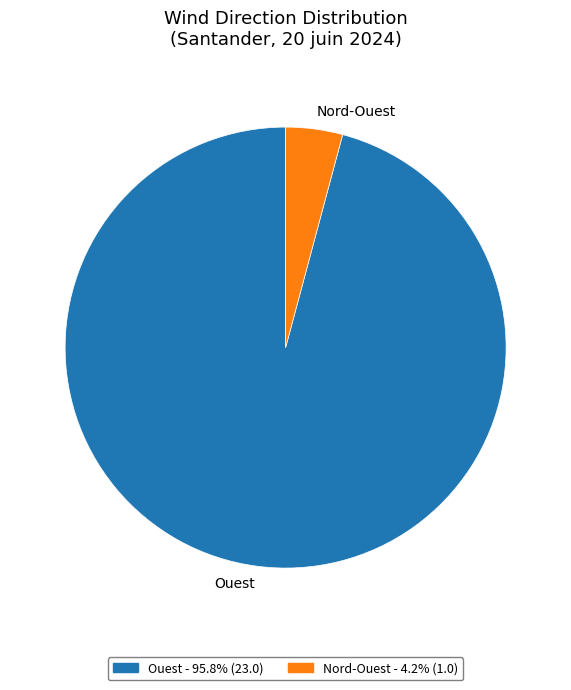

Which slice is the smallest?

Nord-Ouest